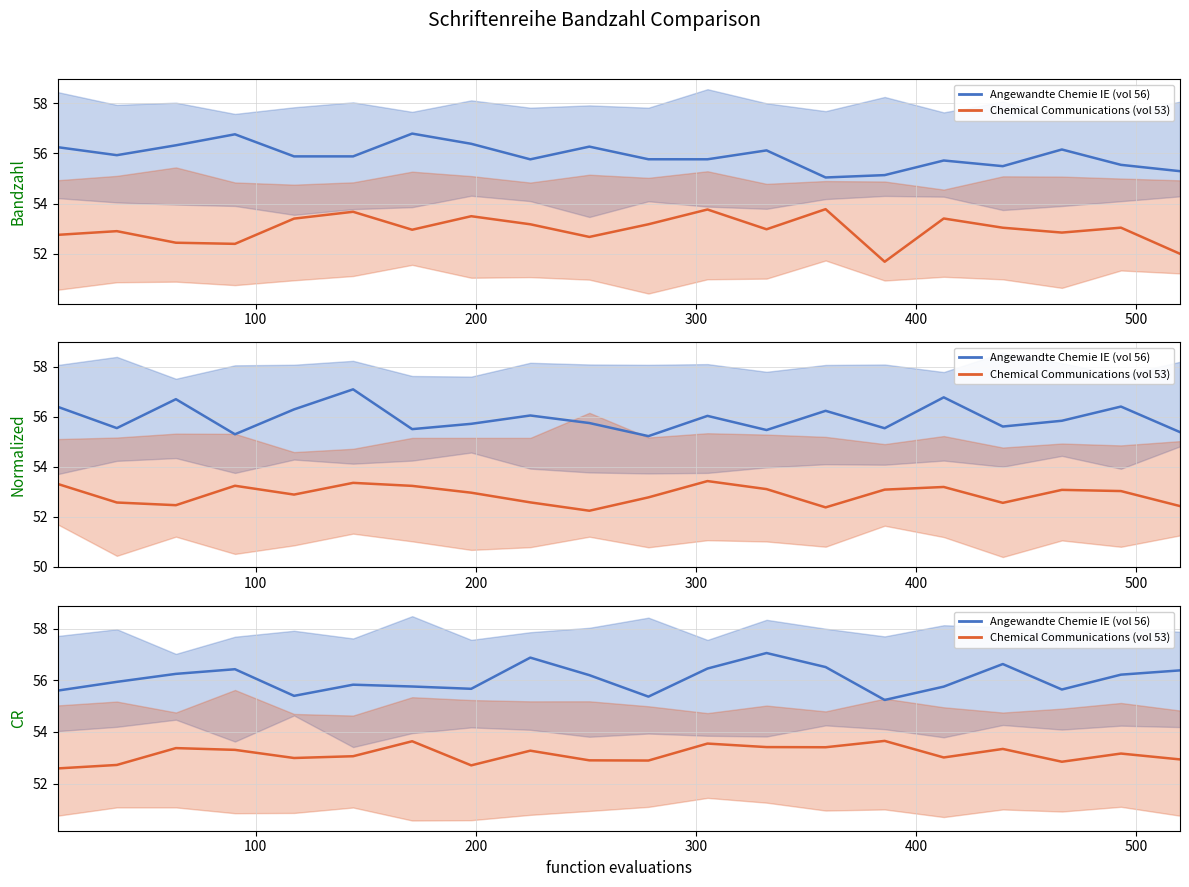

What is the minimum value for Angewandte Chemie IE (vol 56)?

55.2